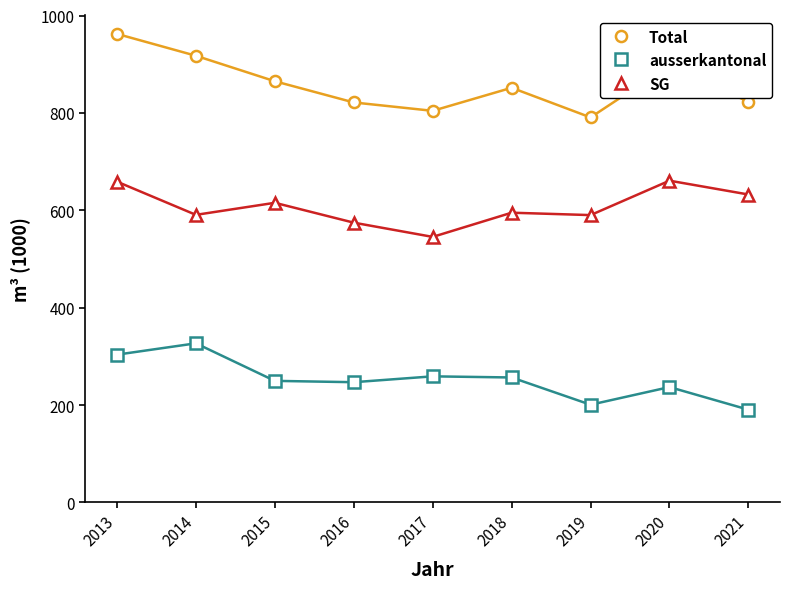

At 2019, list the series in order from smallest to largest.

ausserkantonal, SG, Total